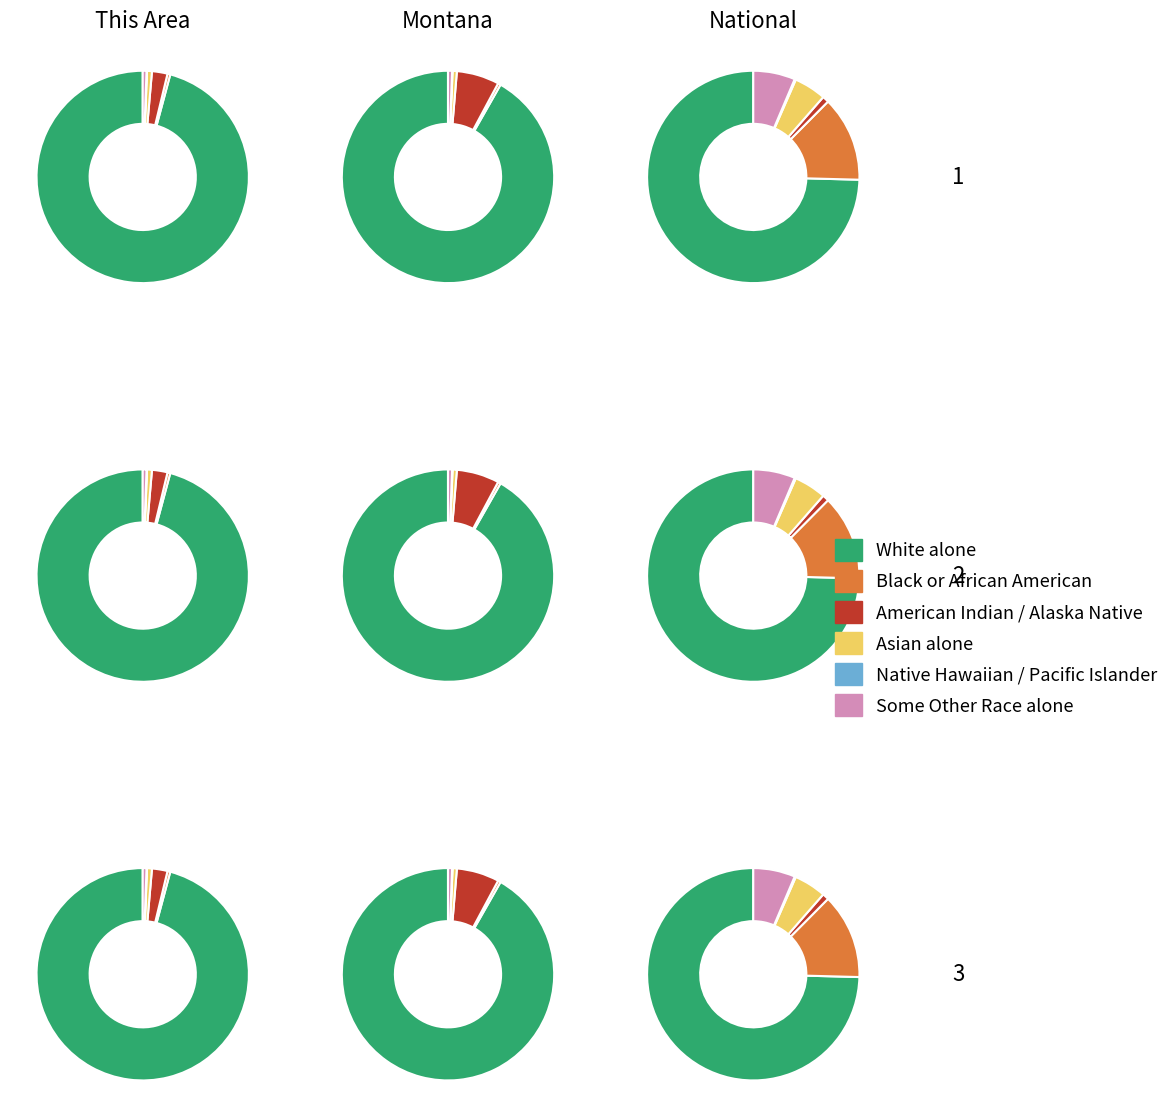

To the nearest percent, what is the average slice percentage?

33%